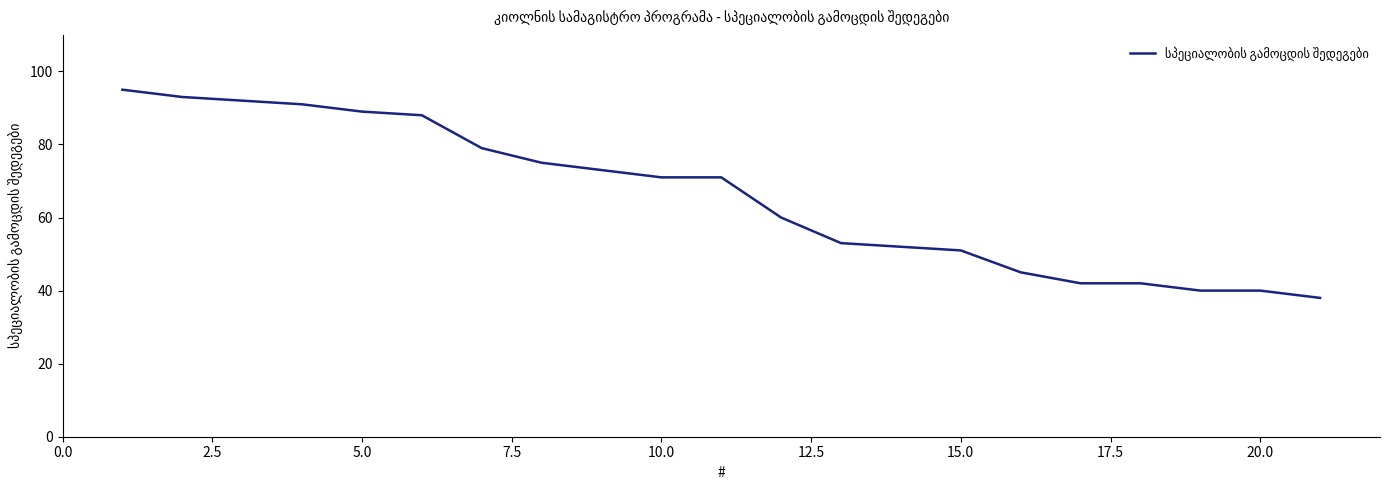

What is the difference between the maximum and minimum values?

57